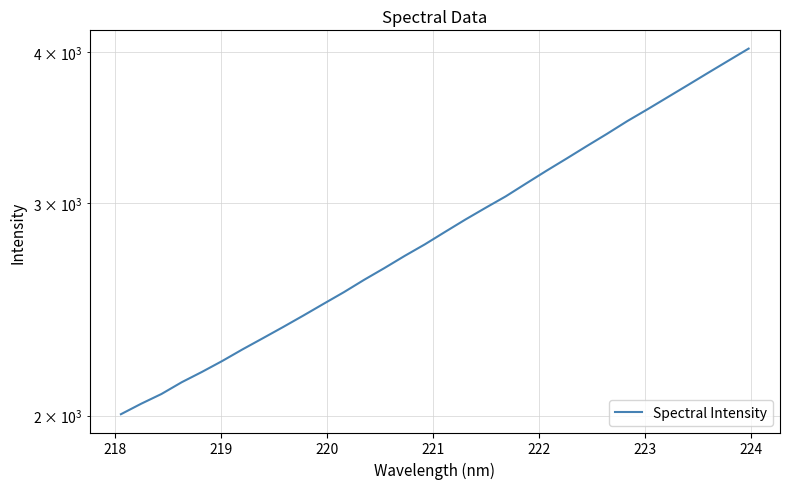

True or false: the data has more than 0 interior local peaks.

False